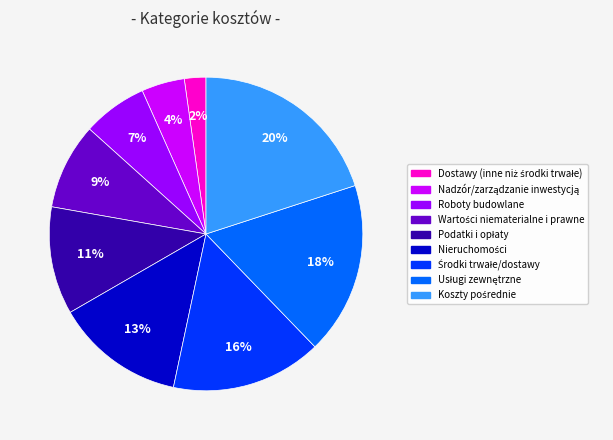

Is it true that Roboty budowlane is 1% of the pie?

False